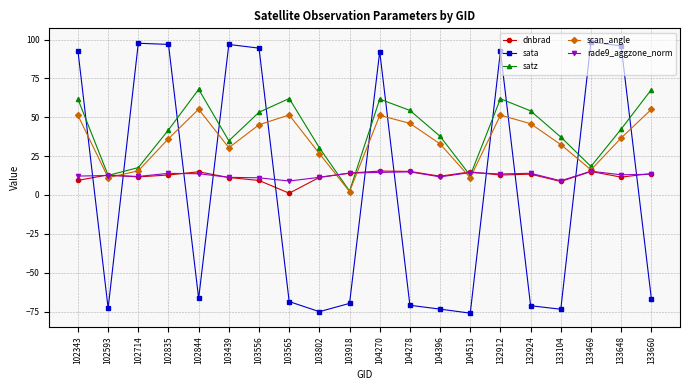

In scan_angle, how many points are lower than both neighbors (excluding endpoints)?

5